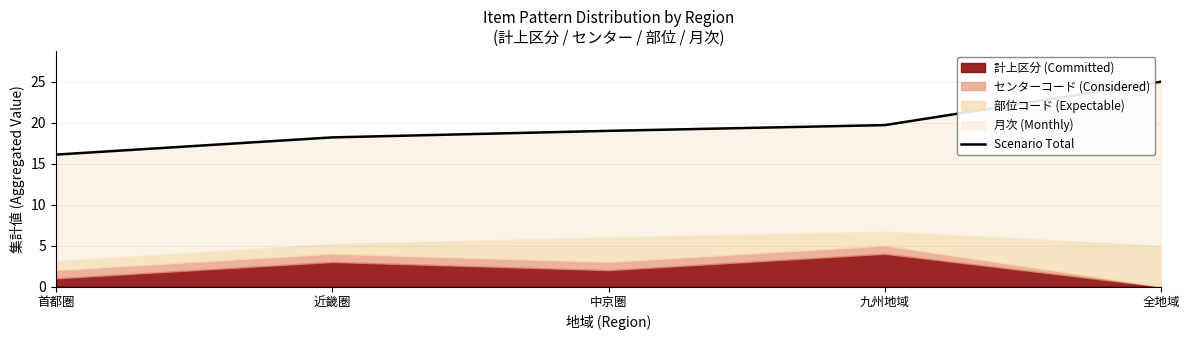

True or false: the data shows 42.0 at 全地域.

False